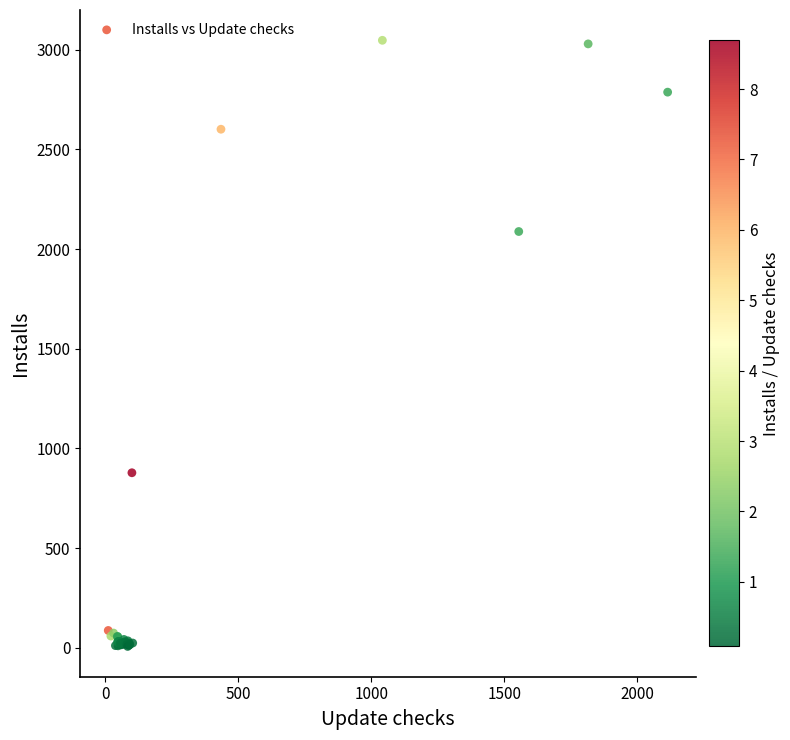

What Y value in the scatter plot is closest to 1527?

2088